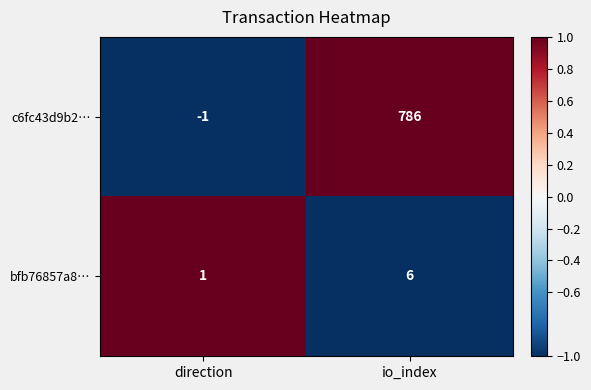

What is the approximate value of bfb76857a8… at io_index?

6